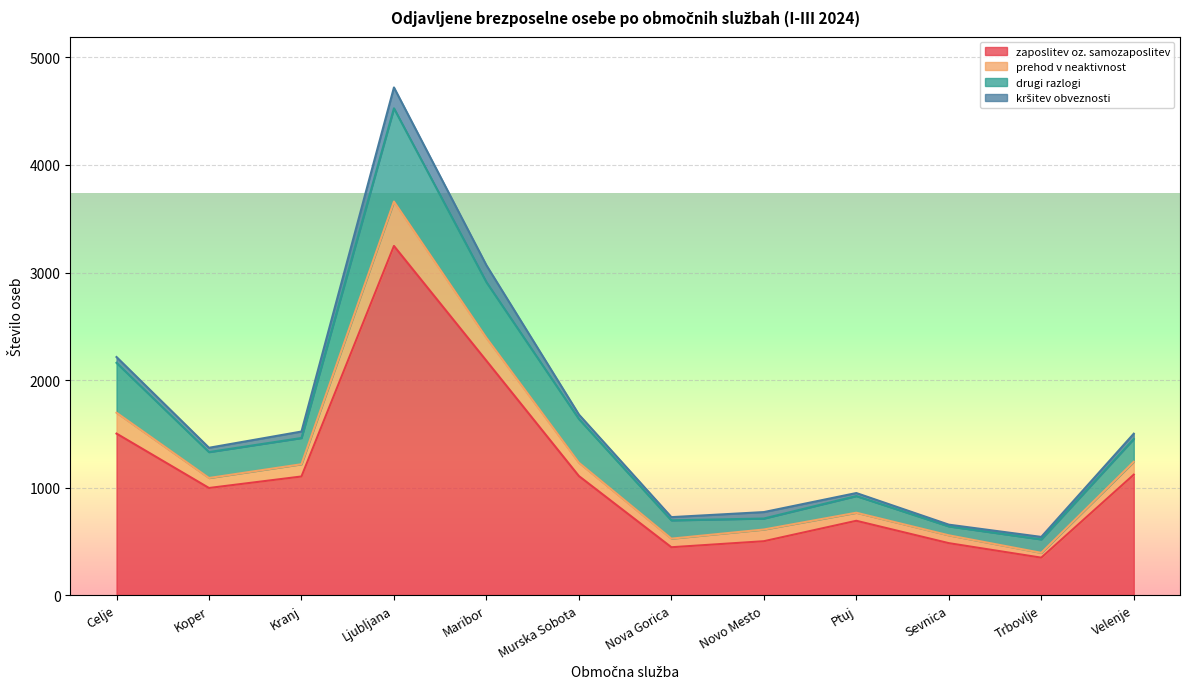

The value of prehod v neaktivnost at Kranj is 198. True or false?

False